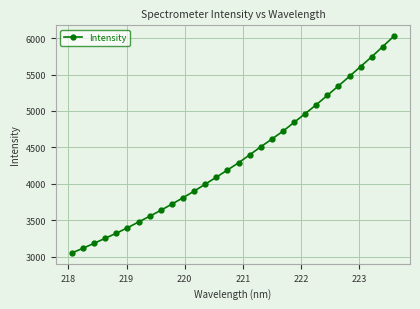

What is the value of the 26th point from the left?

5475.8